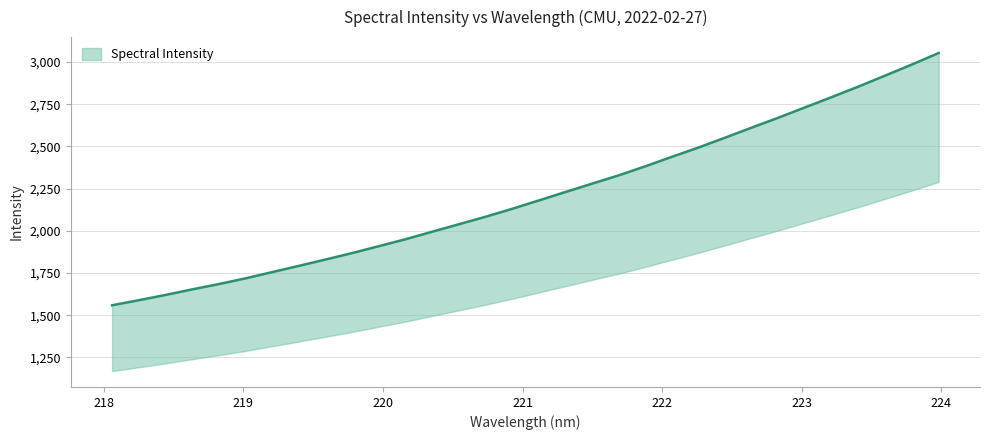

What is the label of the 28th point from the right?

221